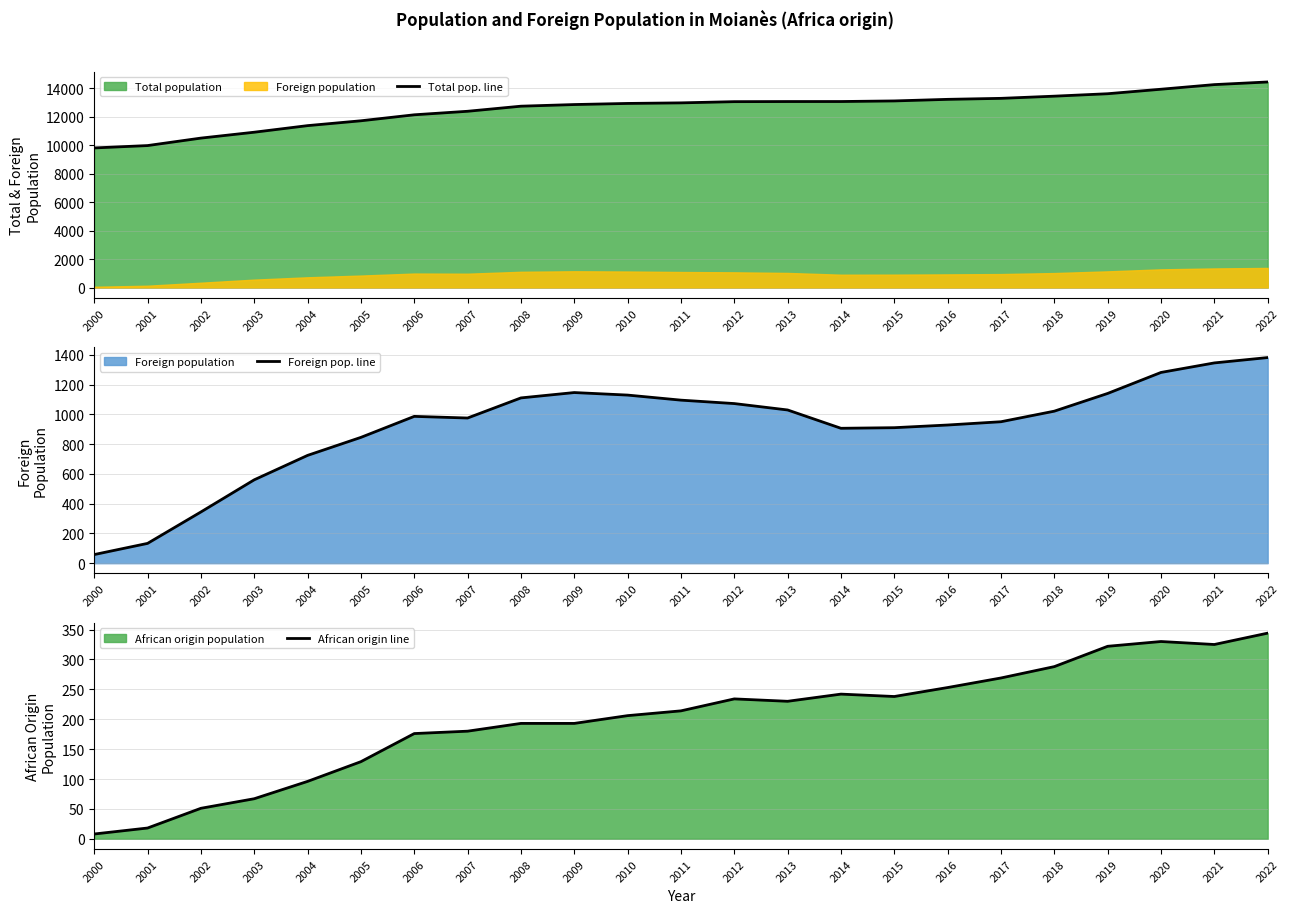

At which category does African origin line reach its first local peak?

2012